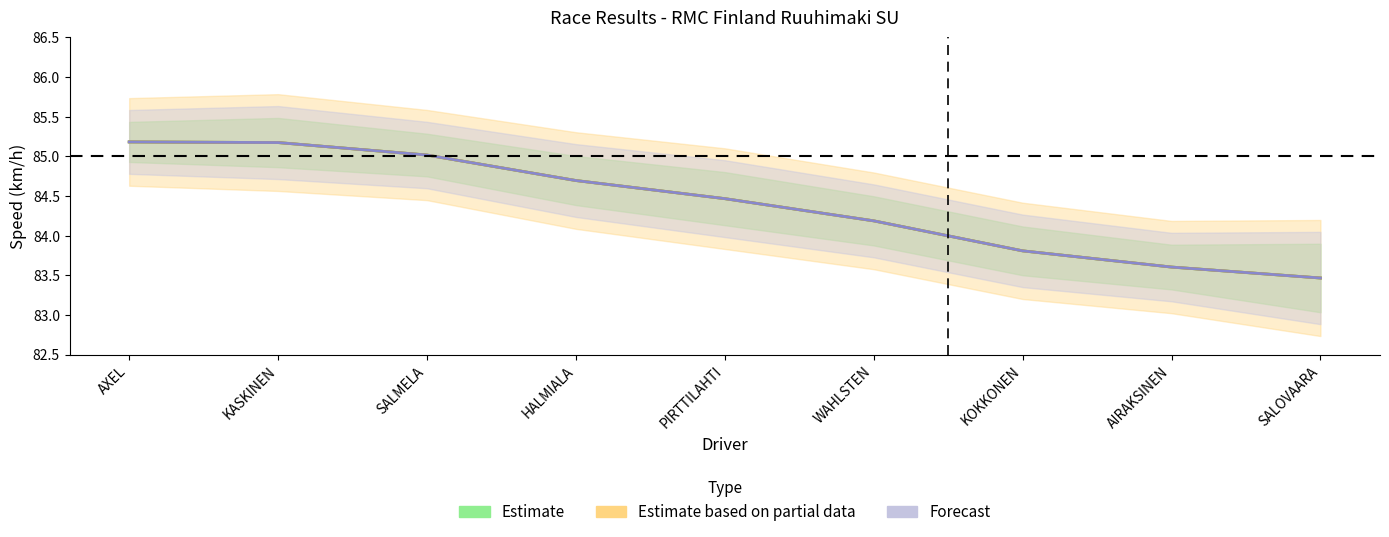

Reading right to left, extract all data points from this chart.

Best Lap time: 83.5	83.6	83.8	84.2	84.5	84.7	85.0	85.2	85.2
Best Speed: 83.5	83.6	83.8	84.2	84.5	84.7	85.0	85.2	85.2
Average Speed: 83.5	83.6	83.8	84.2	84.5	84.7	85.0	85.2	85.2